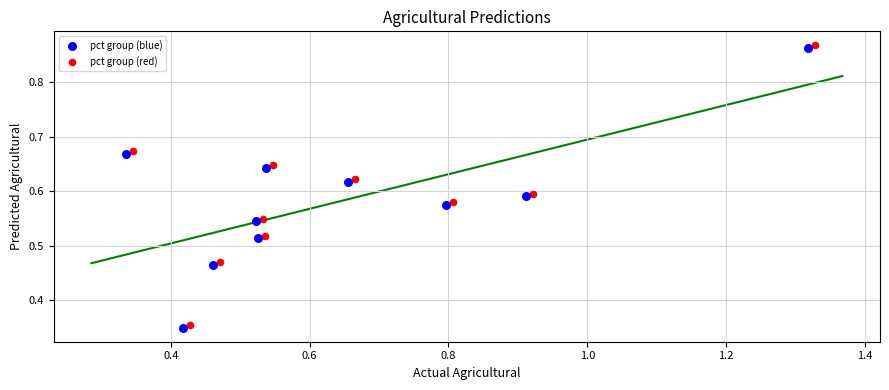

Which series contains the lowest Y value?

pct group (blue)